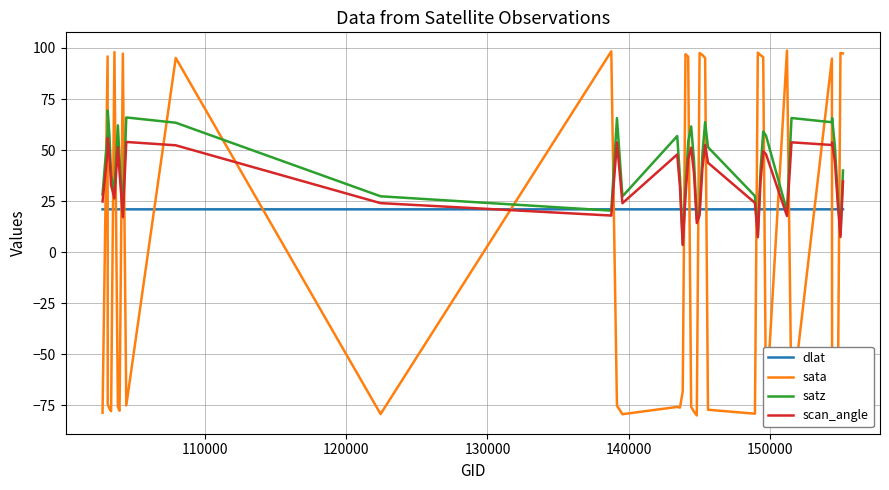

How many times do sata and scan_angle cross each other?

21